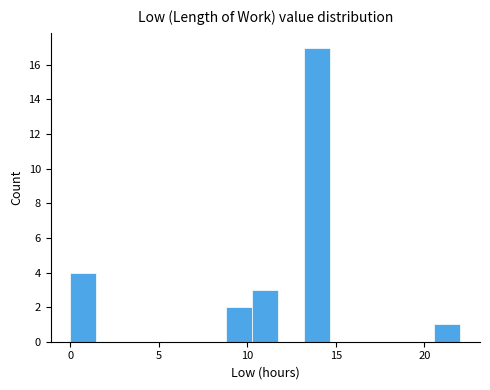

Around what value on the x-axis is the tallest bar? Give the approximate position of its centre, as read against the axis.

14.0